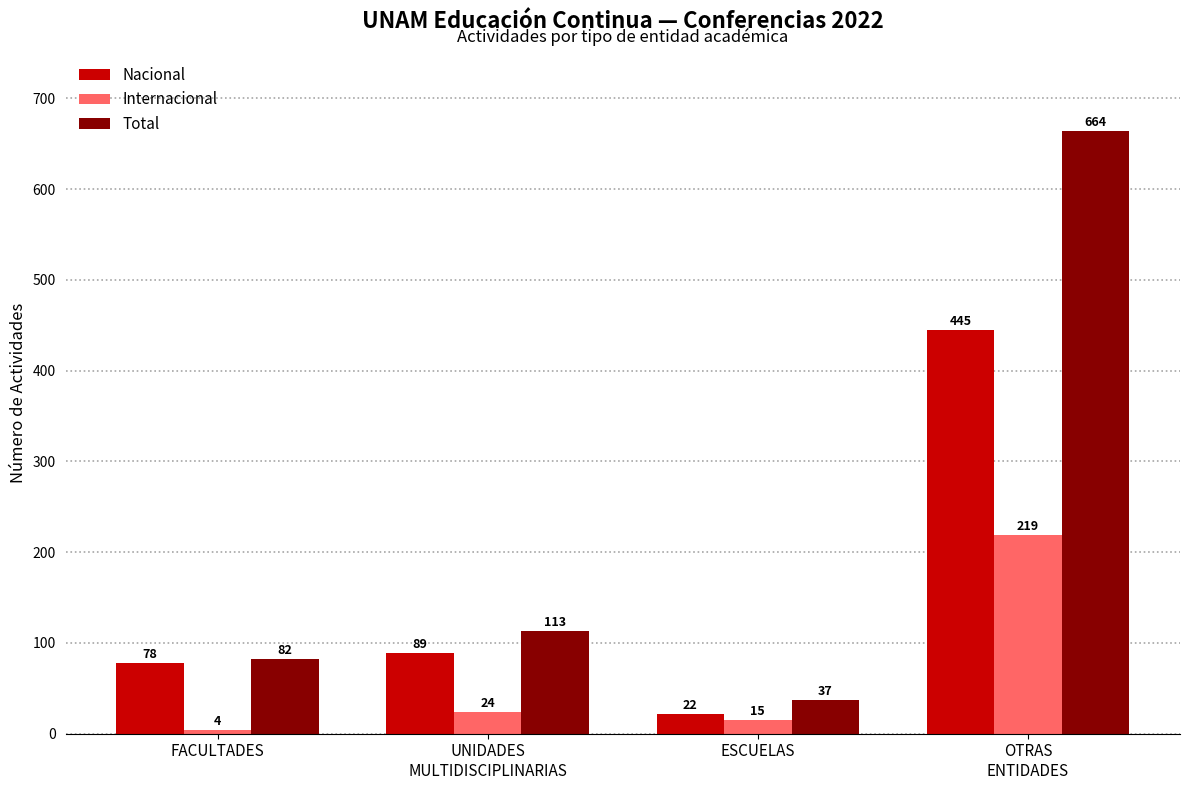

What are all the series names shown in the legend?

Nacional, Internacional, Total